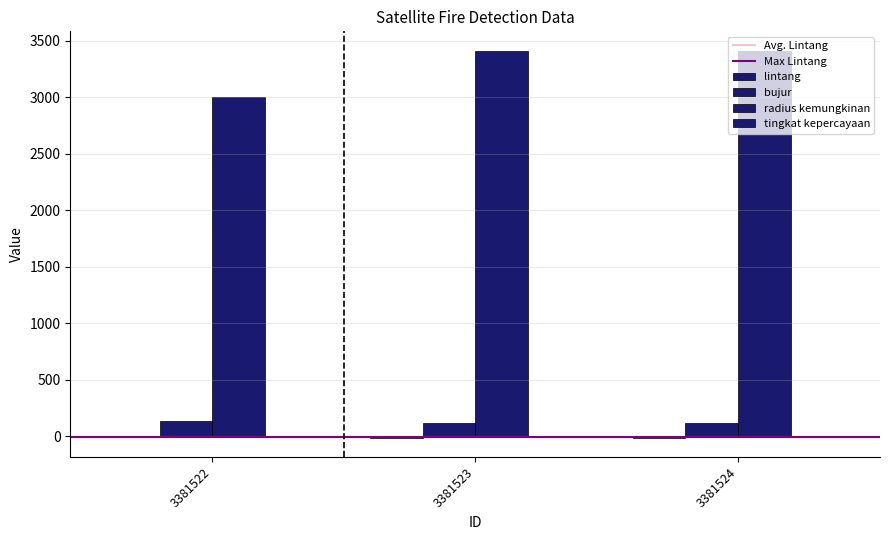

Between 3381524 and 3381522, which is larger?

3381522